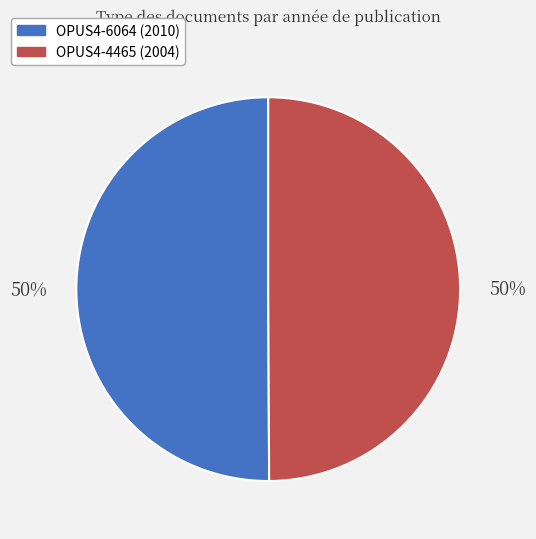

Combined, do OPUS4-4465 (2004) and OPUS4-6064 (2010) account for over 50%?

Yes